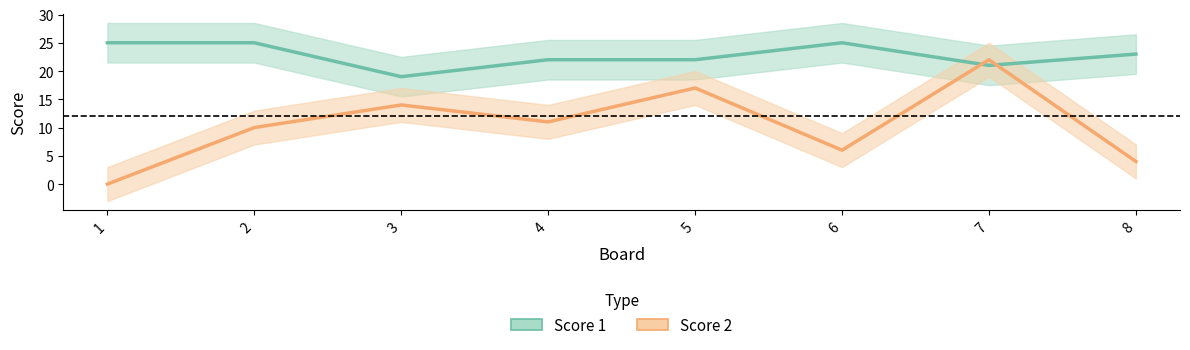

How many values in the Score 1 series exceed 23?

3